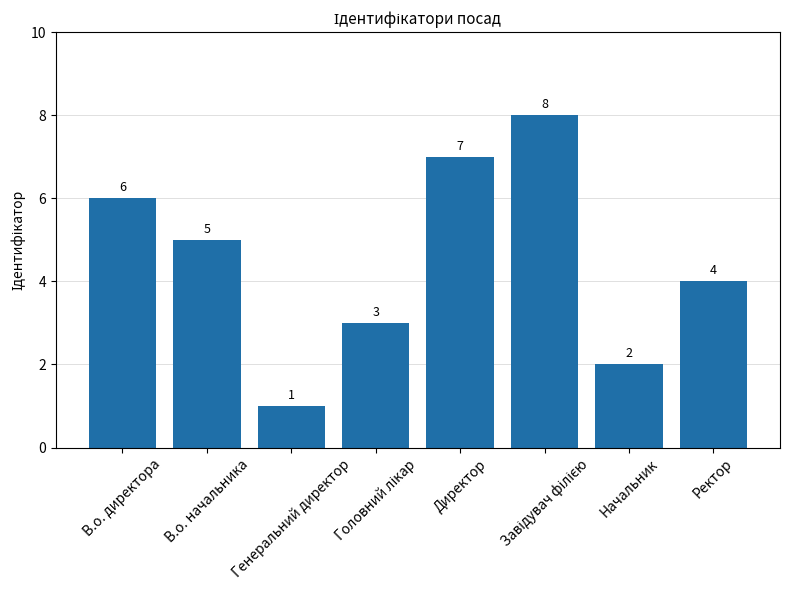

What position from the right is Генеральний директор?

6